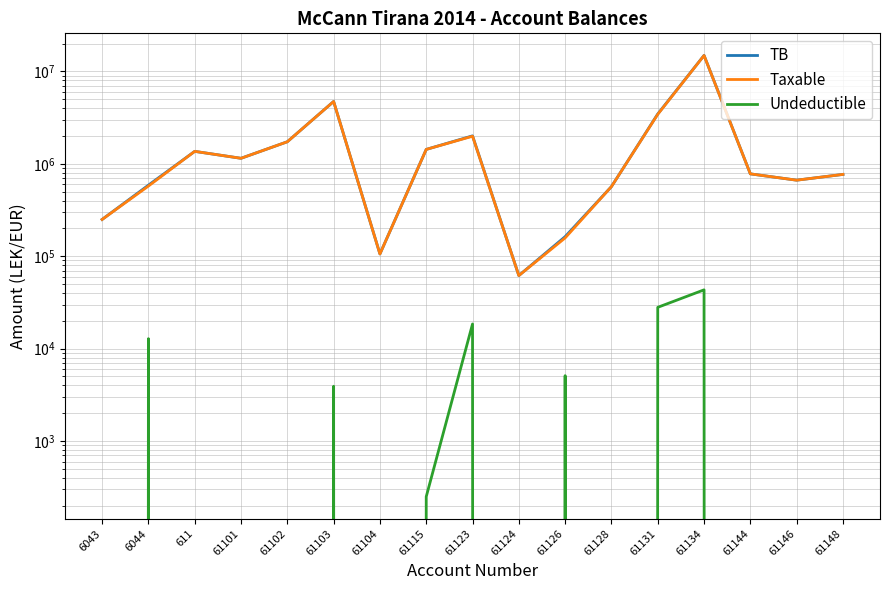

Is it true that TB equals 1149043.7 at 61101?

True